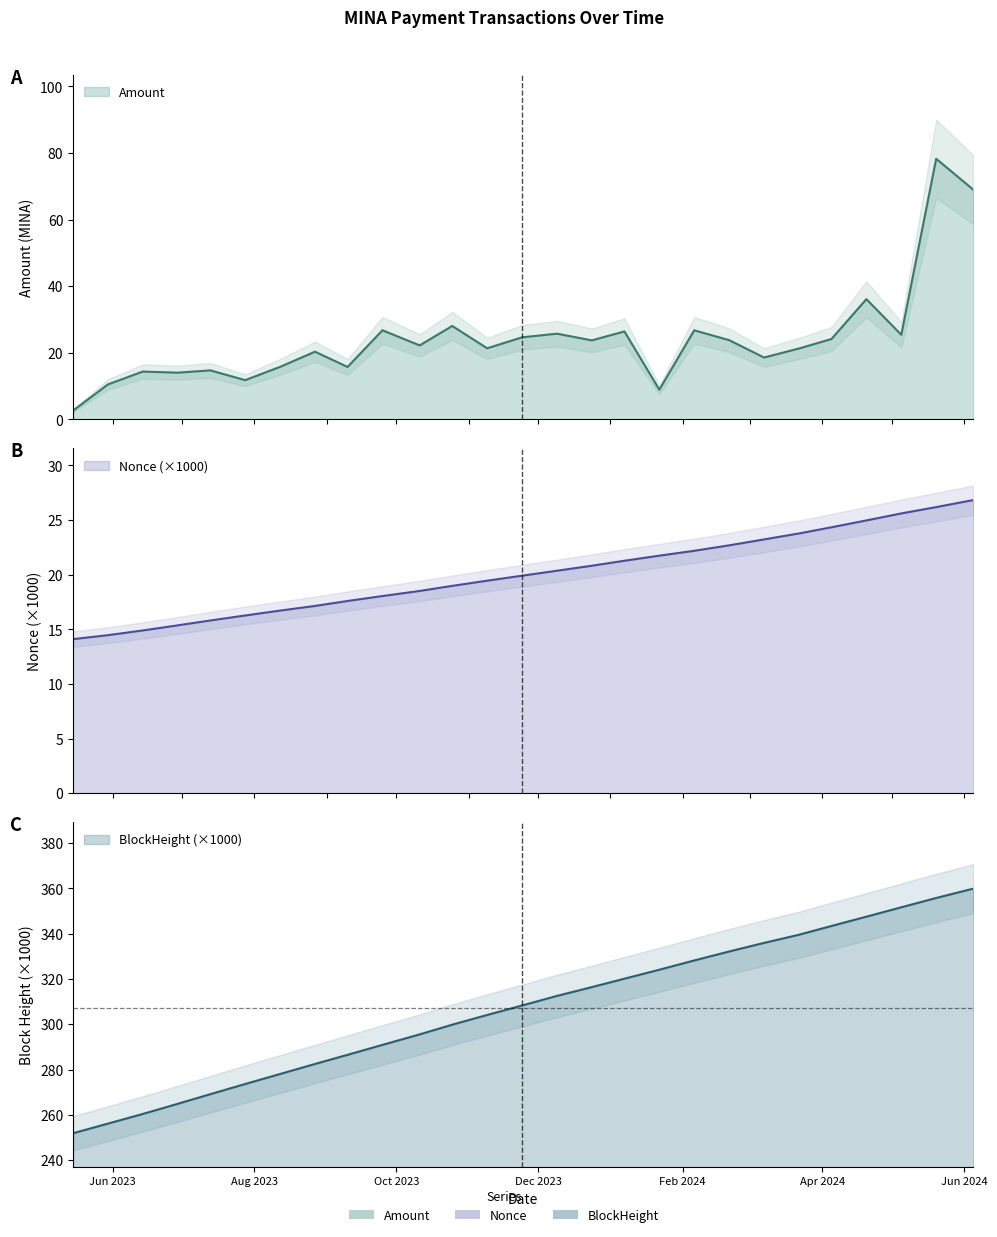

Which series has the largest range (max minus min)?

BlockHeight